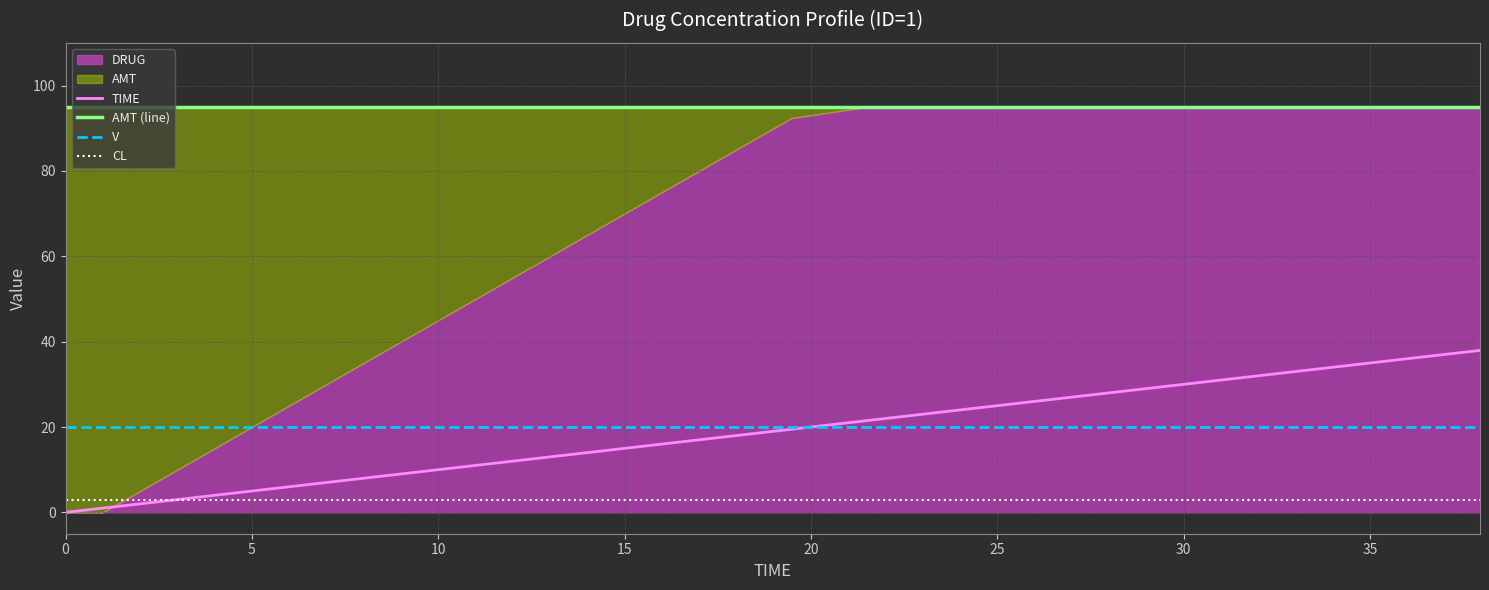

The CL series shows 3.0 at 10. True or false?

True